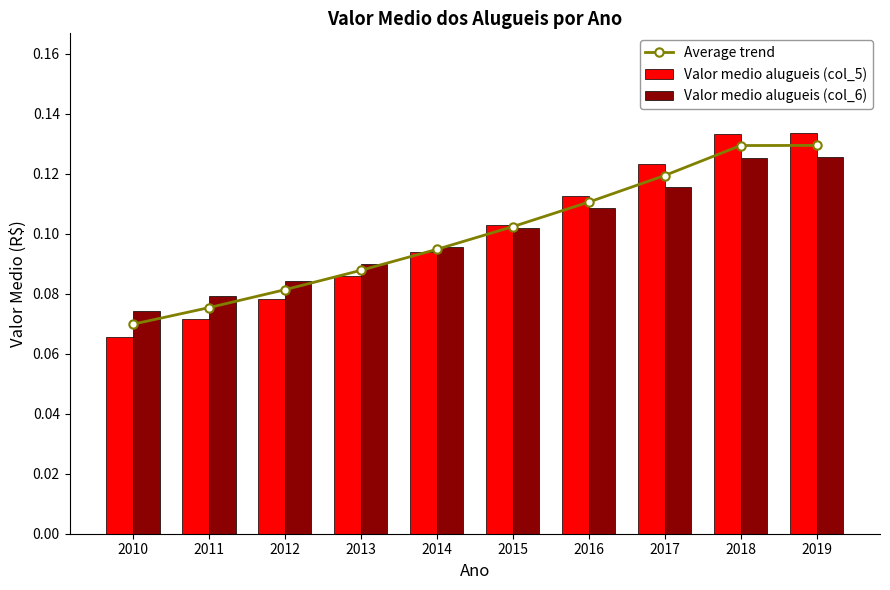

Which category has the lowest value across all series?

2010